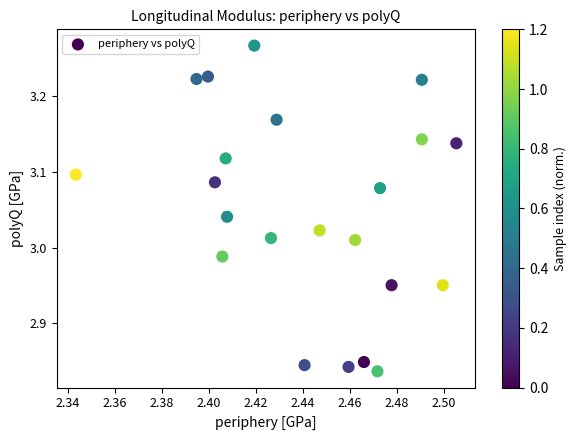

What is the range of Y values (max minus min)?

0.4